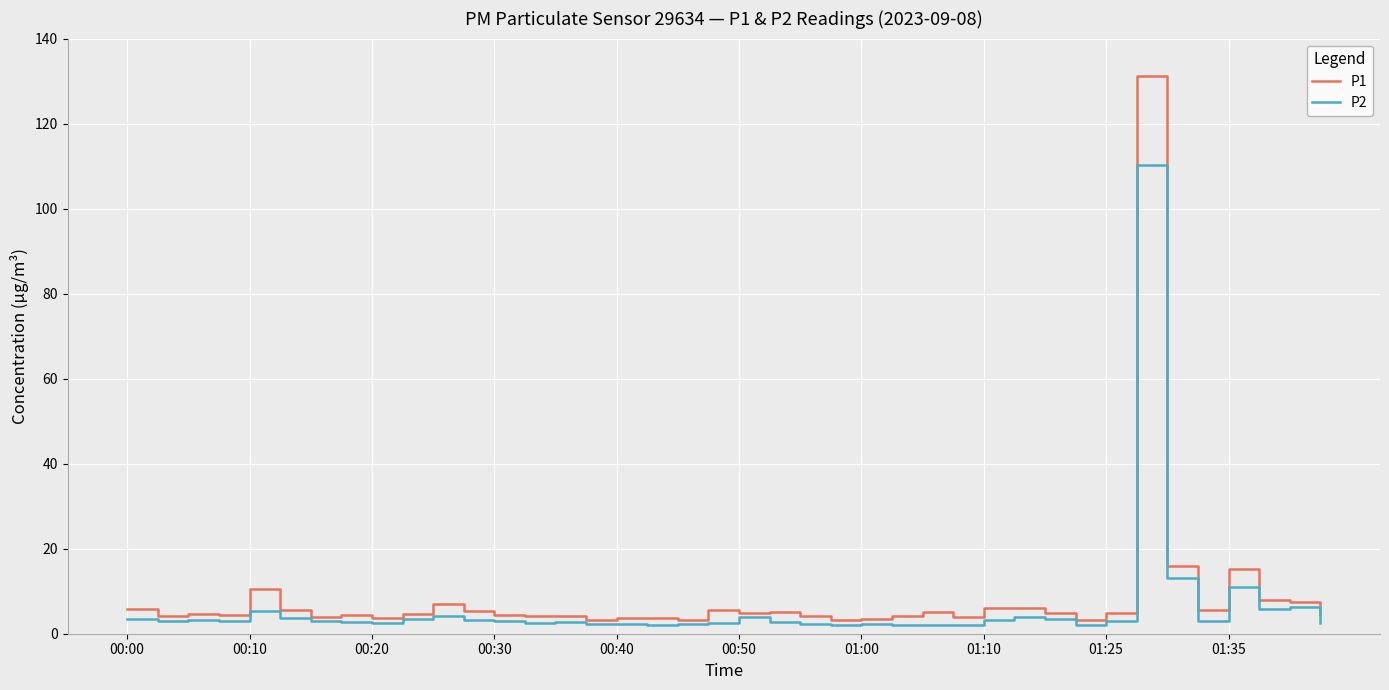

What is the maximum value shown in the chart?

131.3